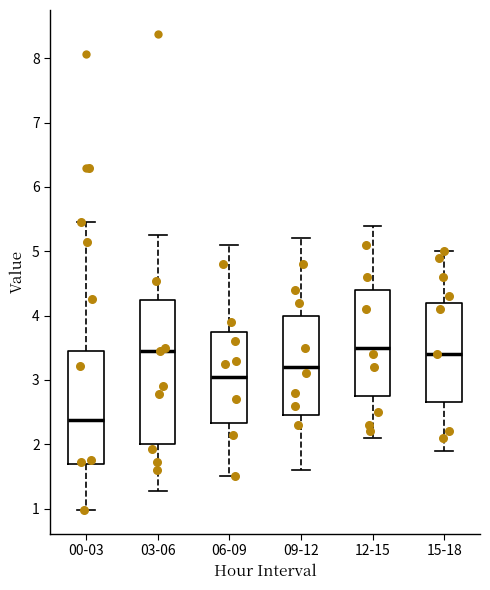

Which box's median line is the lowest?

00-03